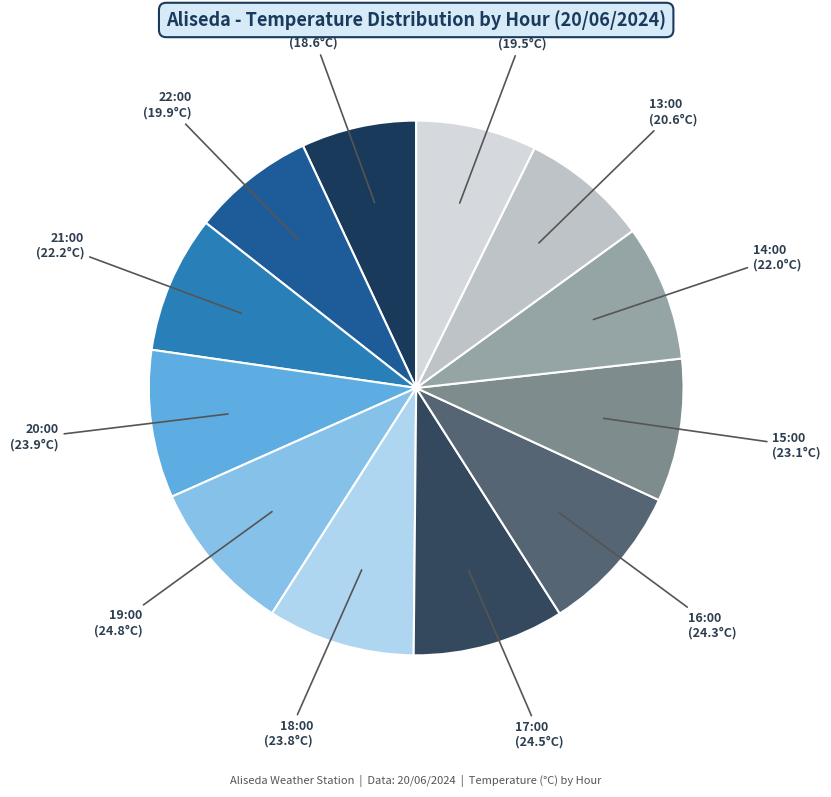

Which has a higher value, 13:00 or 23:00?

13:00